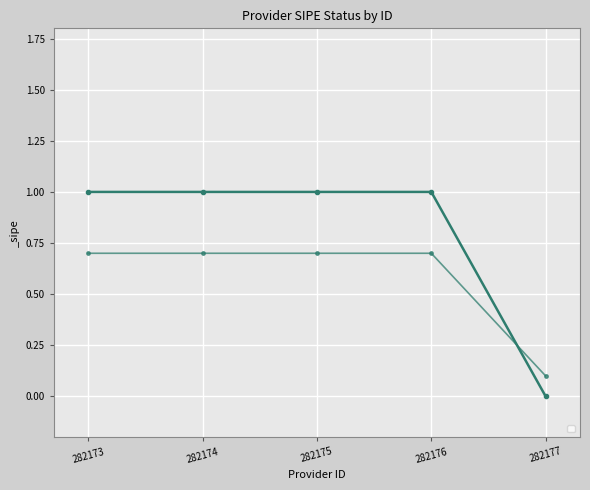

What is the average value?

1